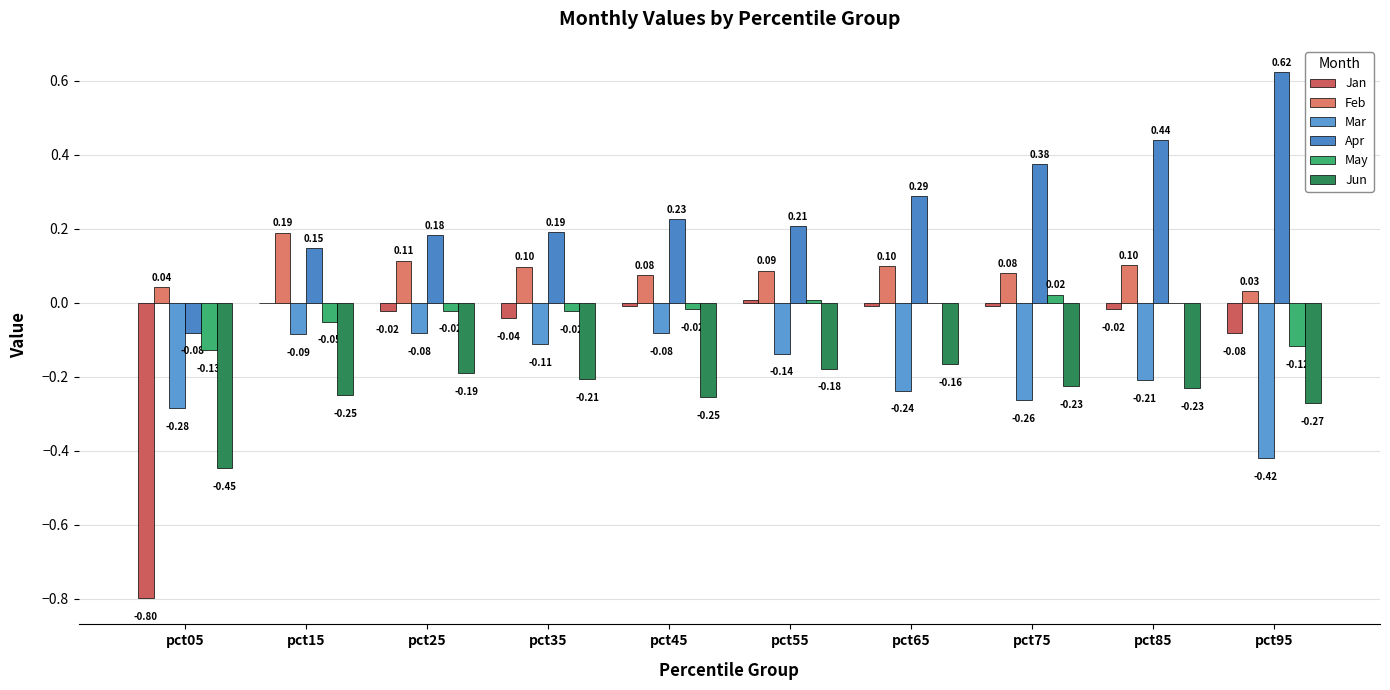

What is the average value of the Feb series?

0.1